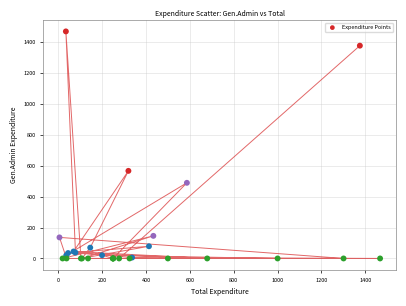

What Y value in the scatter plot is closest to 733?

566.0